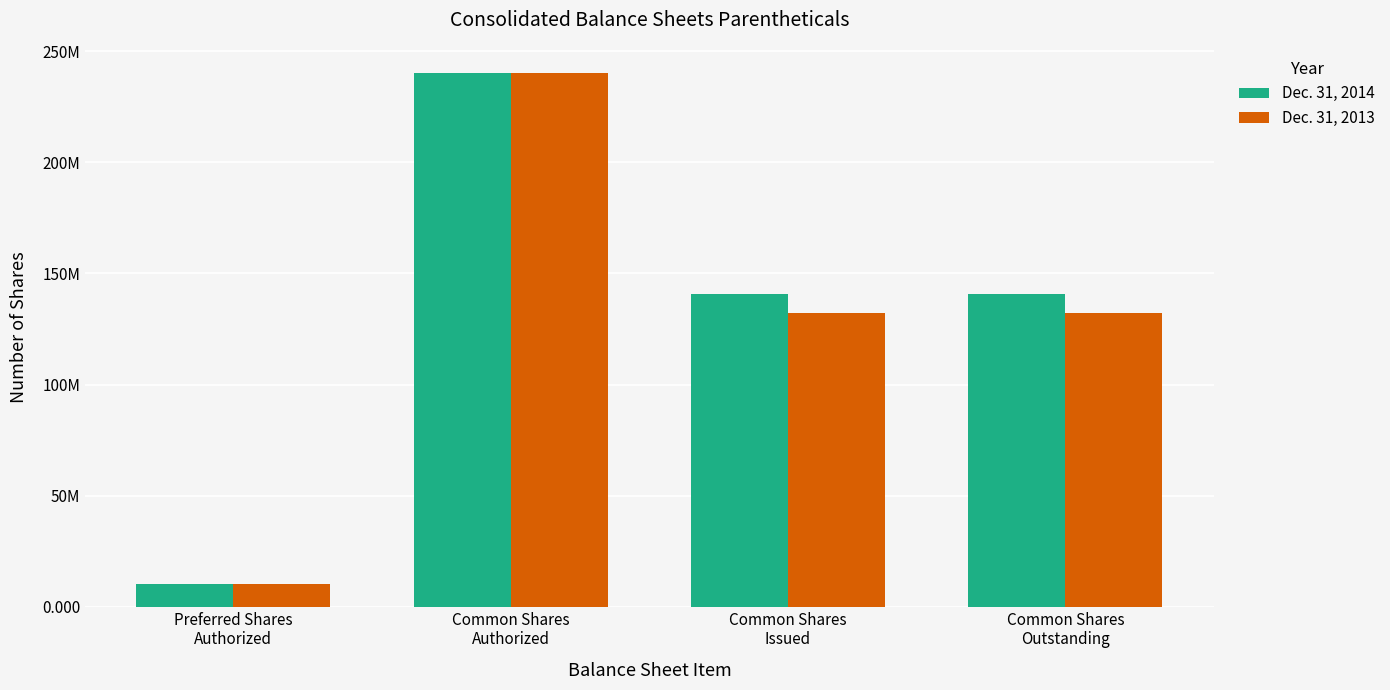

Rank the series by their maximum value, from highest to lowest.

Dec. 31, 2014, Dec. 31, 2013